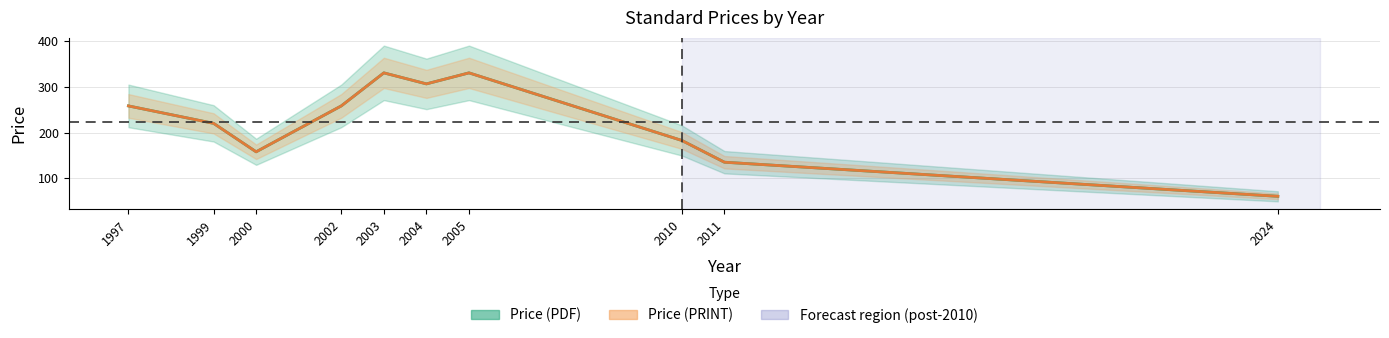

Reading right to left, what are all the values shown in this chart?

Price (PDF): 61.0	135.3	182.7	330.0	306.0	330.0	258.0	158.0	220.0	258.0
Price (PRINT): 61.0	135.3	182.7	330.0	306.0	330.0	258.0	158.0	220.0	258.0